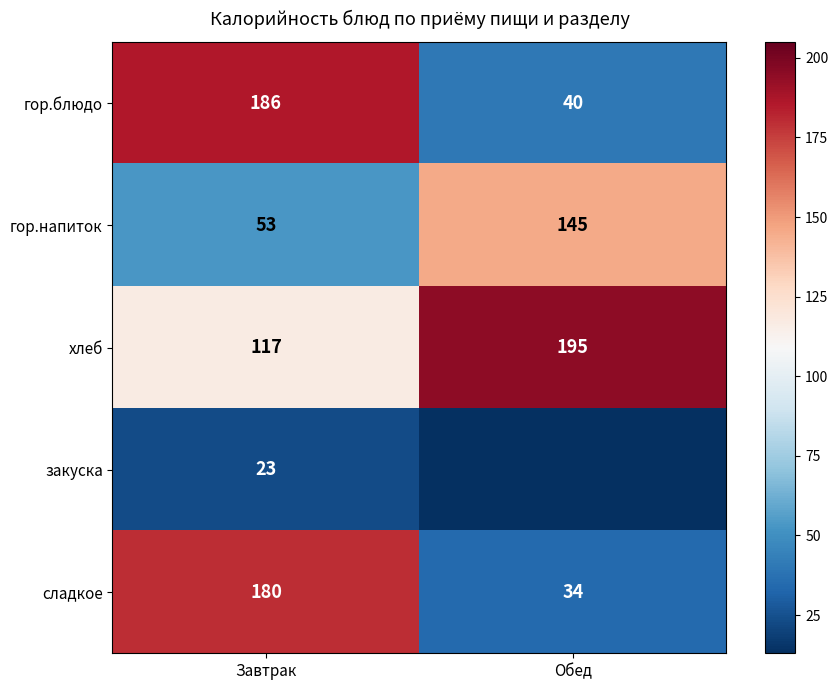

Count the number of data series in this chart.

5